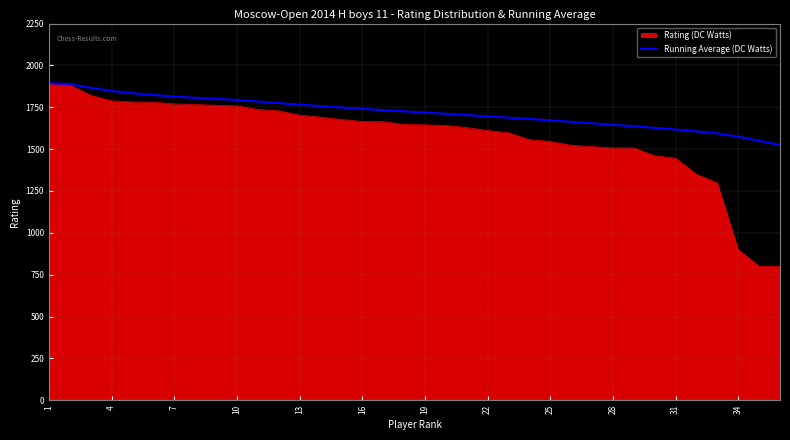

Which series has the largest total across all categories?

Running Average (DC Watts)